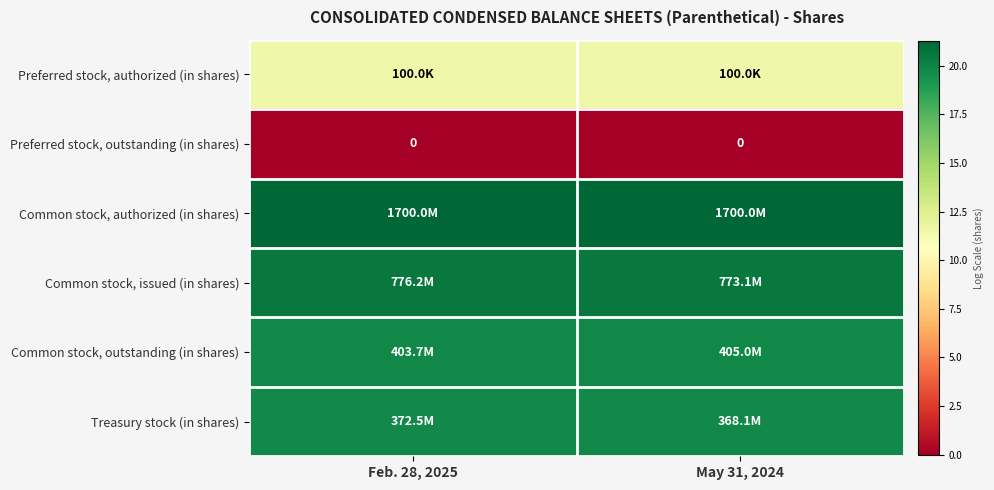

Is the value of Common stock, issued (in shares) at Feb. 28, 2025 greater than the value of Preferred stock, authorized (in shares) at May 31, 2024?

Yes